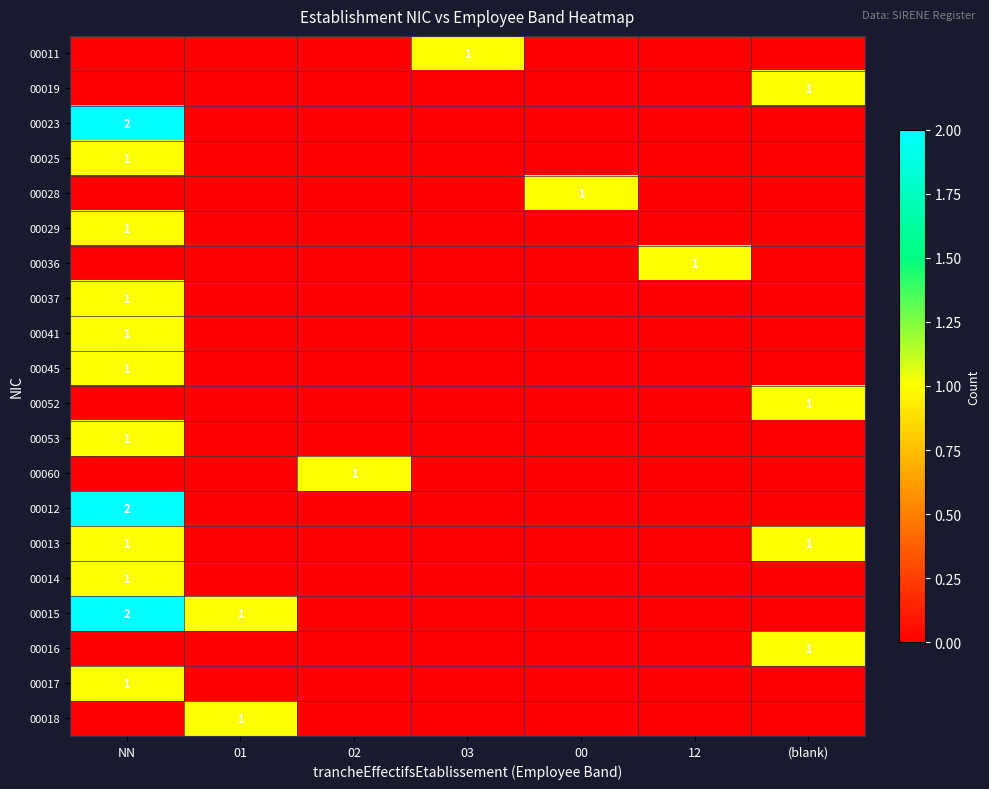

Rank the series by their maximum value, from lowest to highest.

00011, 00019, 00025, 00028, 00029, 00036, 00037, 00041, 00045, 00052, 00053, 00060, 00013, 00014, 00016, 00017, 00018, 00023, 00012, 00015